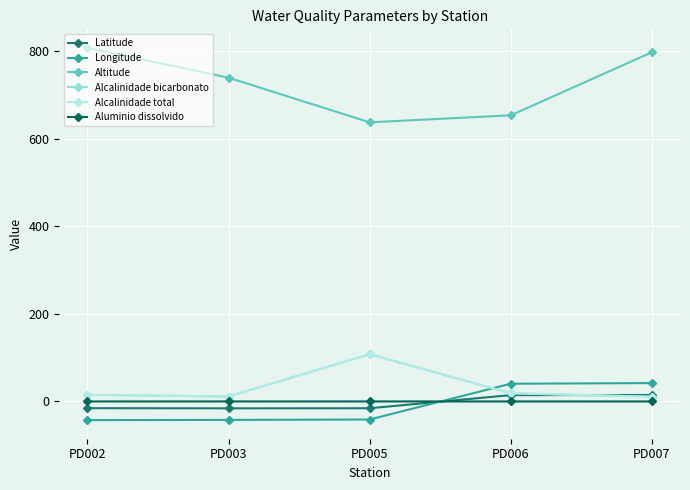

What is the average value of the Longitude series?

-8.7